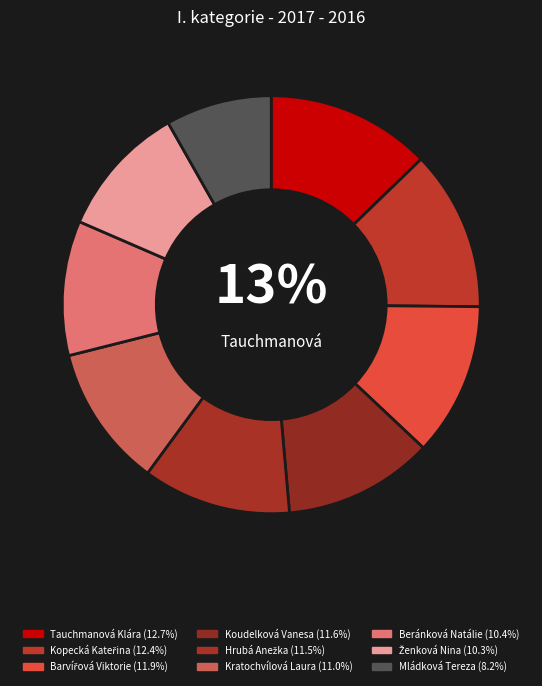

How many segments does this pie chart have?

9